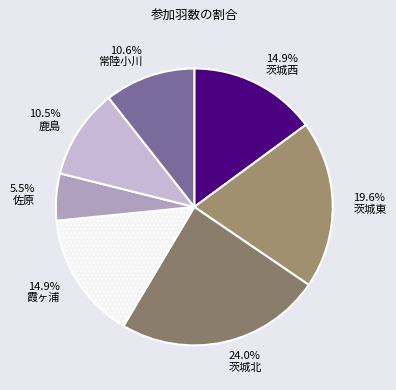

Count the number of slices in the pie.

7